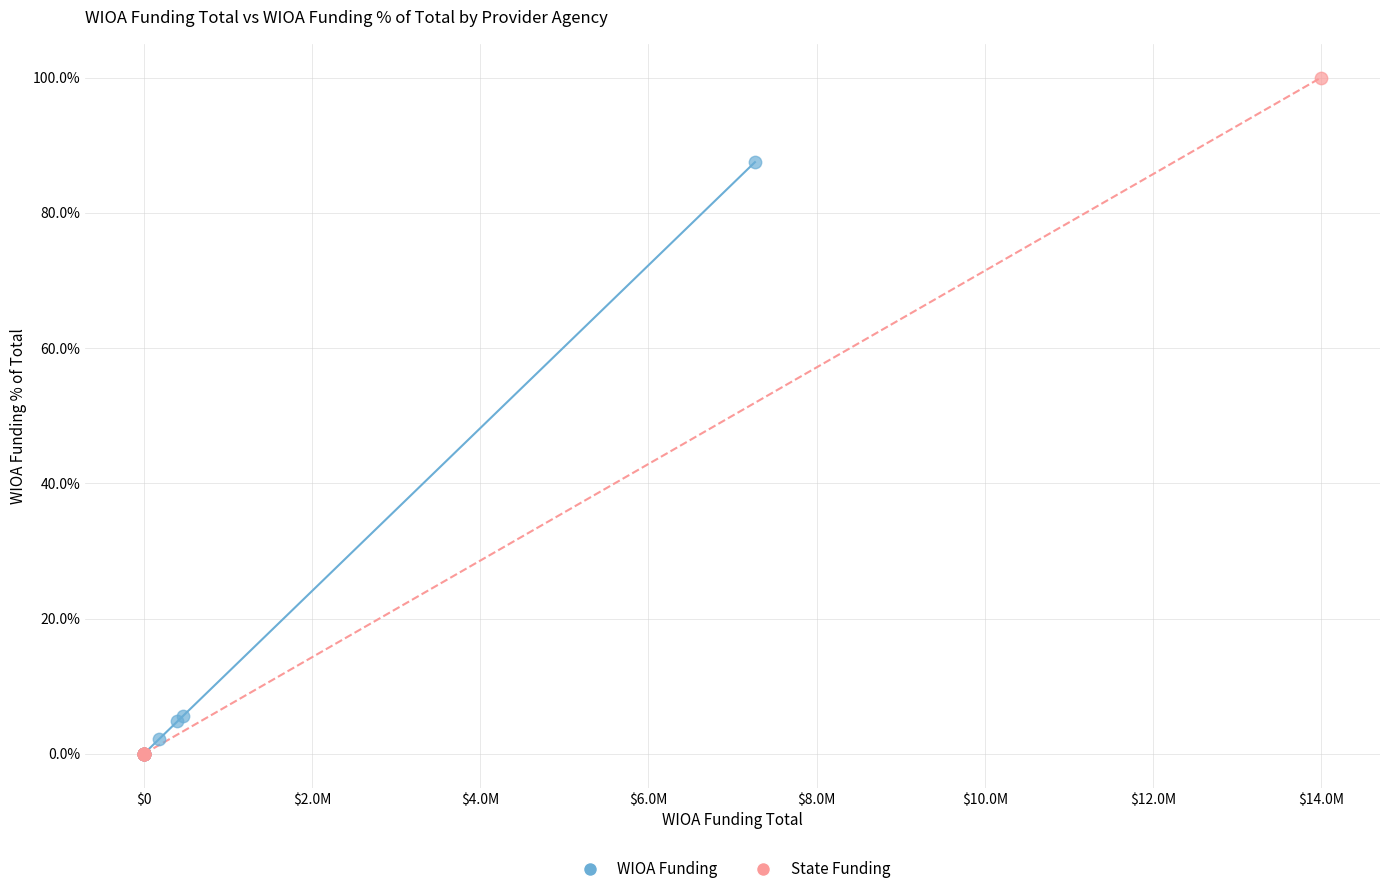

Which series reaches the maximum Y coordinate?

State Funding